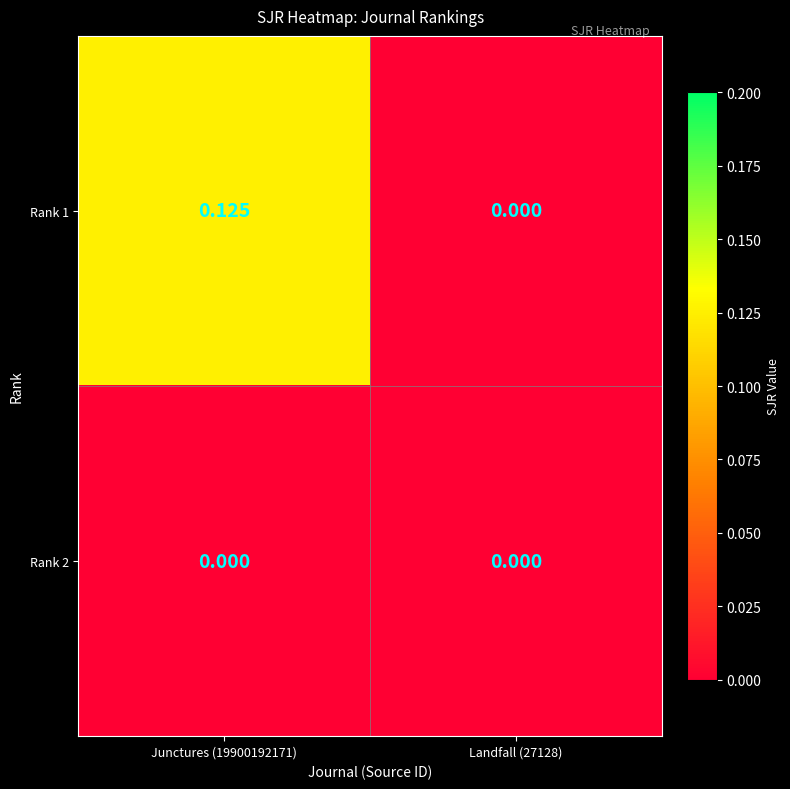

Rank the series by their average value, from highest to lowest.

Rank 1, Rank 2